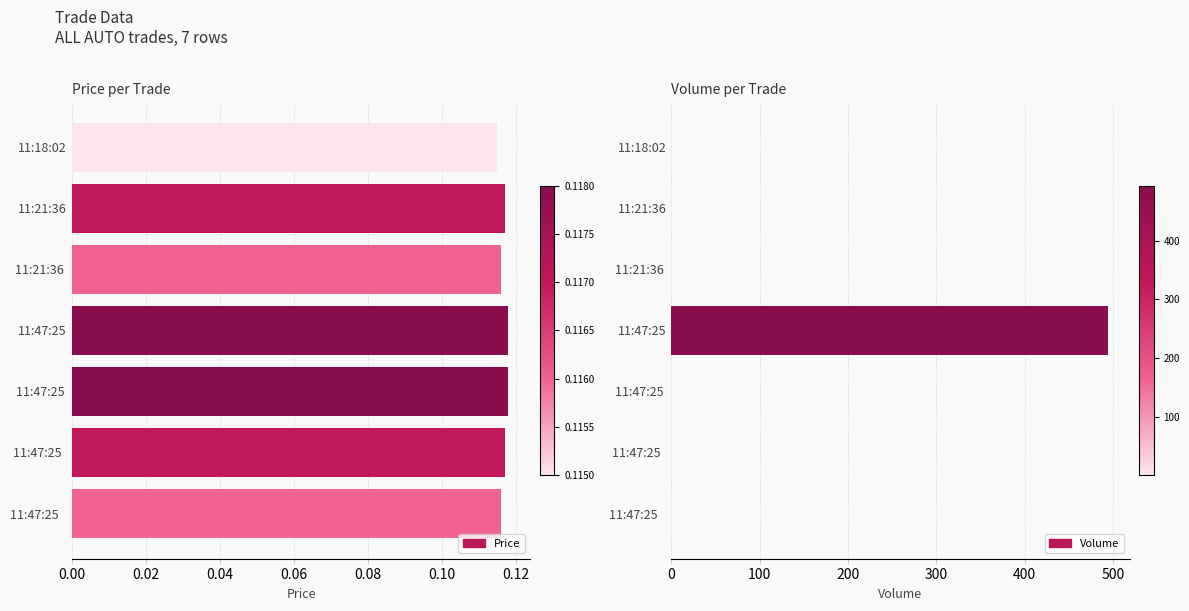

What is the sum of all Volume values?

500.0